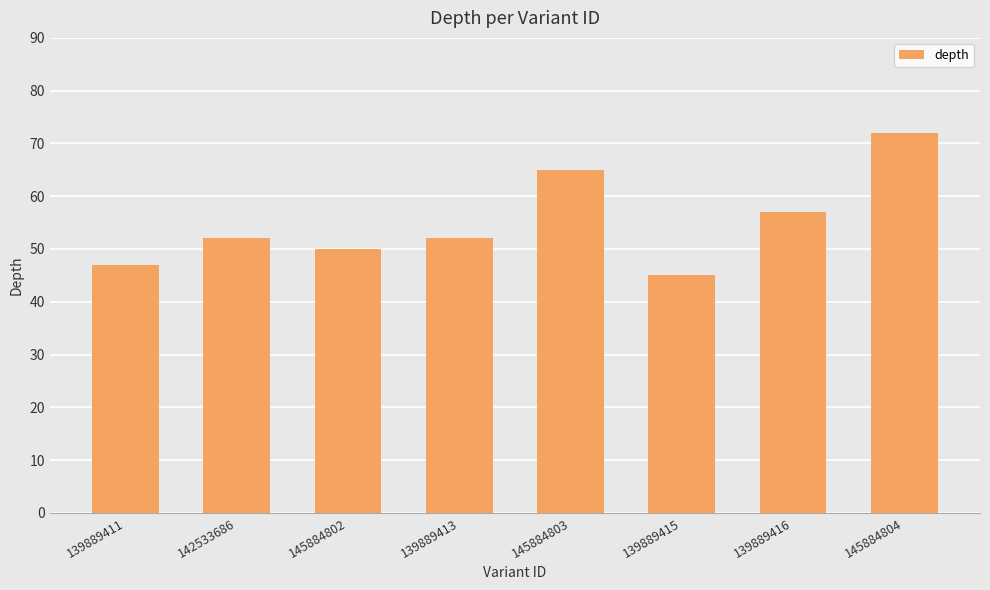

What is the sum of the values at 139889413 and 139889411?

99